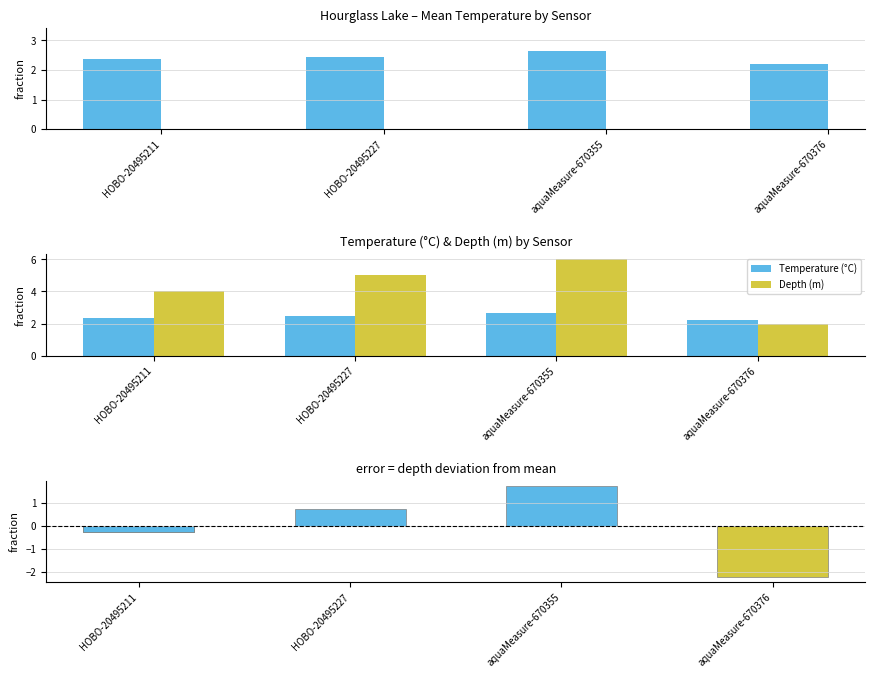

What is the greatest value displayed?

6.0